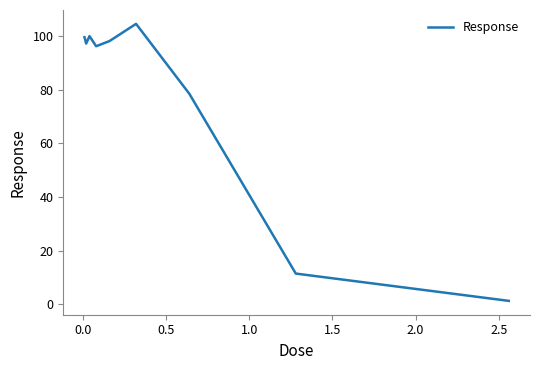

What is the difference between the maximum and minimum values?

103.3